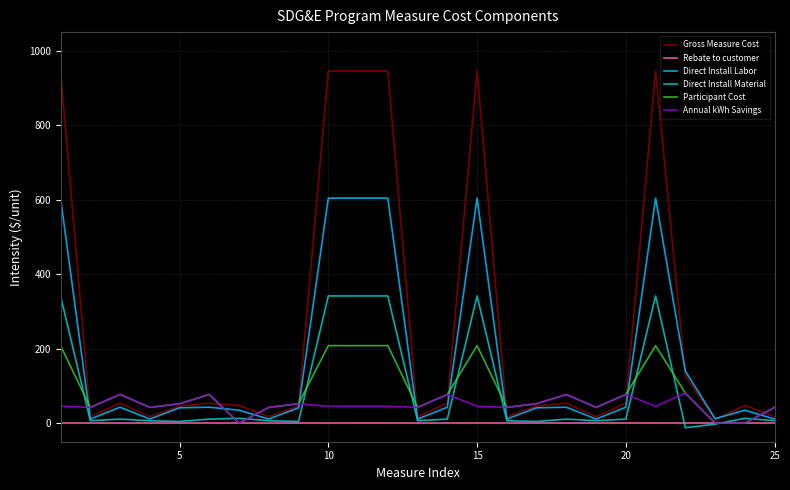

What are all the series names shown in the legend?

Gross Measure Cost, Rebate to customer, Direct Install Labor, Direct Install Material, Participant Cost, Annual kWh Savings